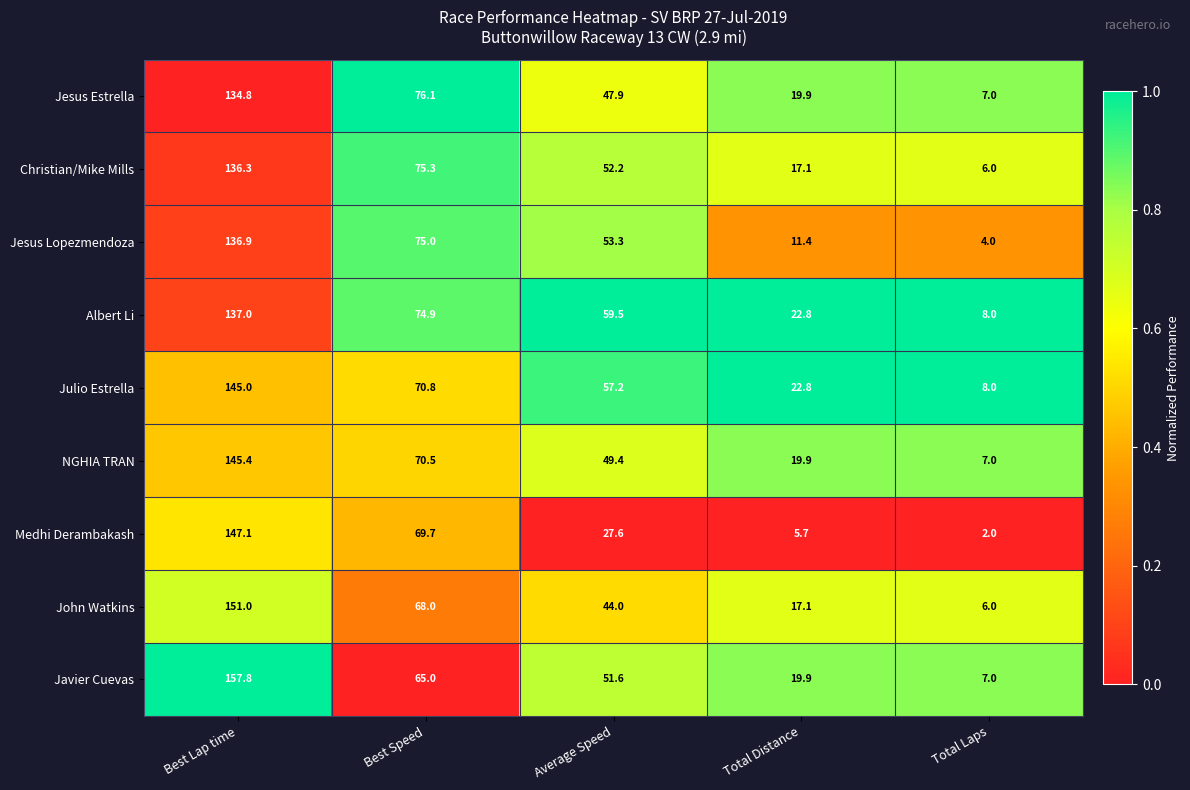

Which series changed the most between Best Lap time and Total Laps?

Javier Cuevas